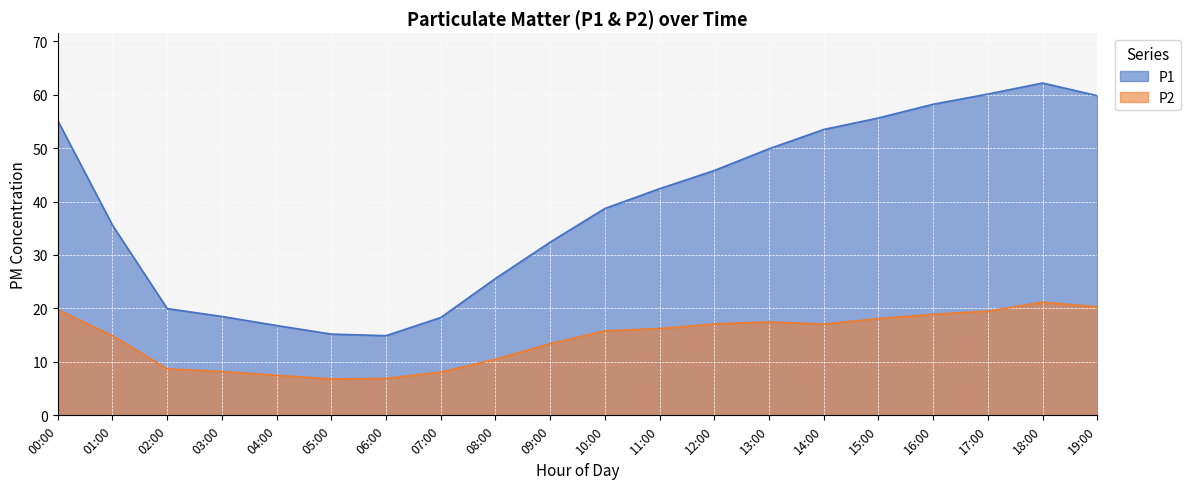

How many interior local valleys does the P1 series have?

1